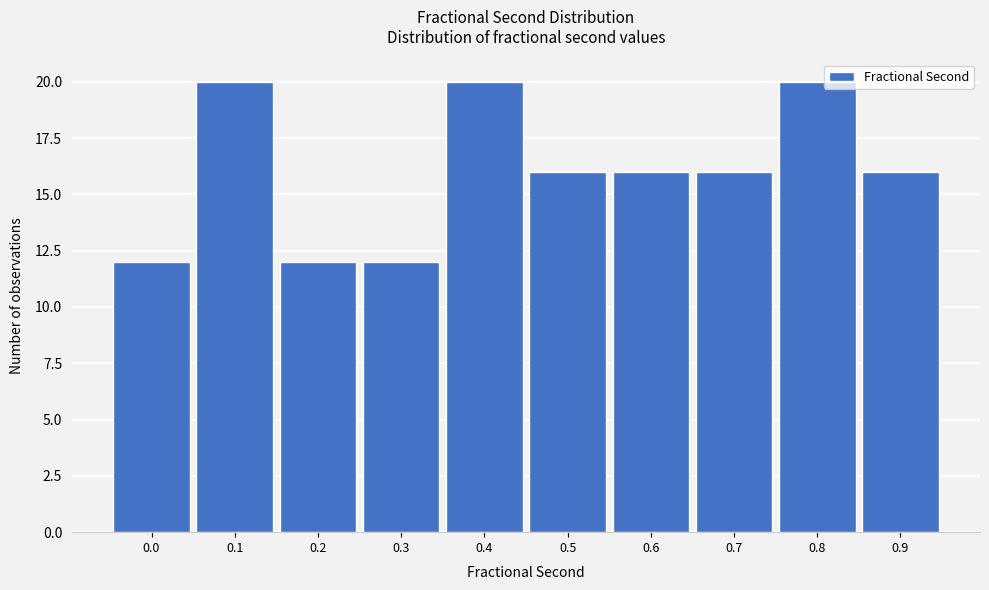

Reading left to right, what are all the values shown in this chart?

0.0=12	0.1=20	0.2=12	0.3=12	0.4=20	0.5=16	0.6=16	0.7=16	0.8=20	0.9=16